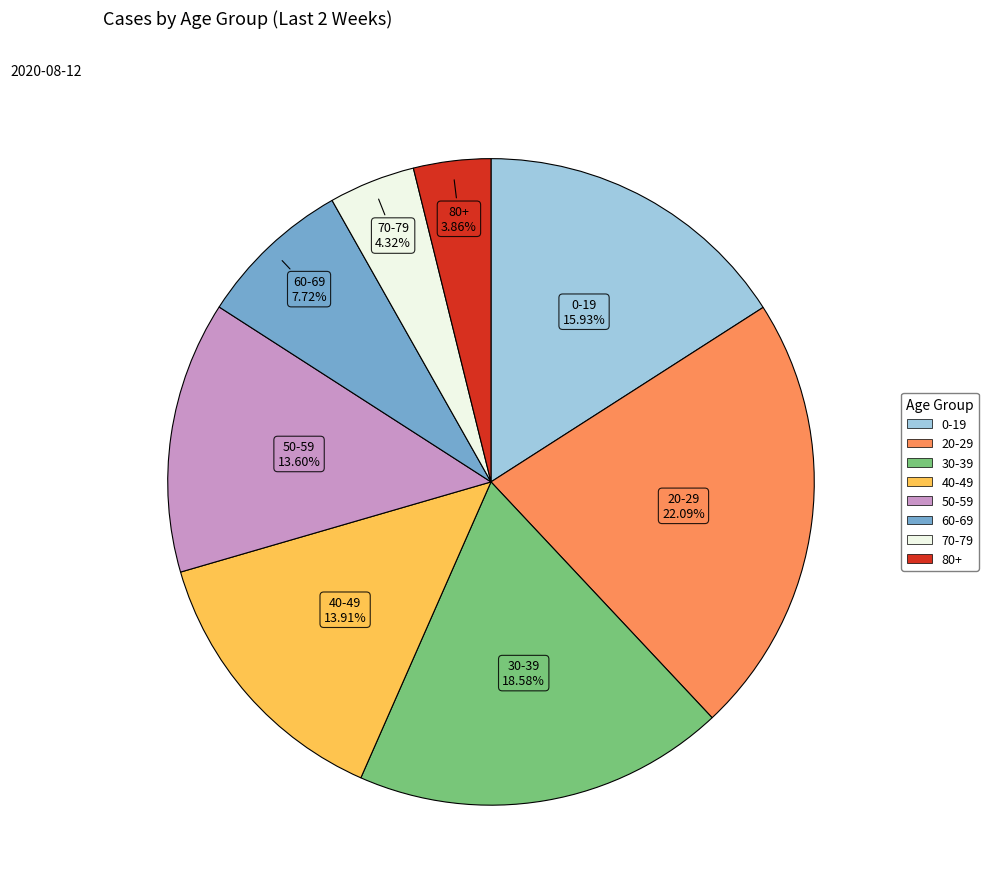

What percentage do 30-39 and 60-69 together represent?

26.3%